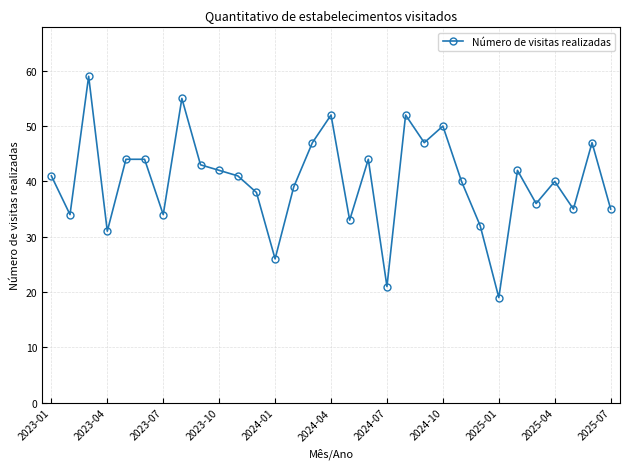

What is the maximum value shown in the chart?

59